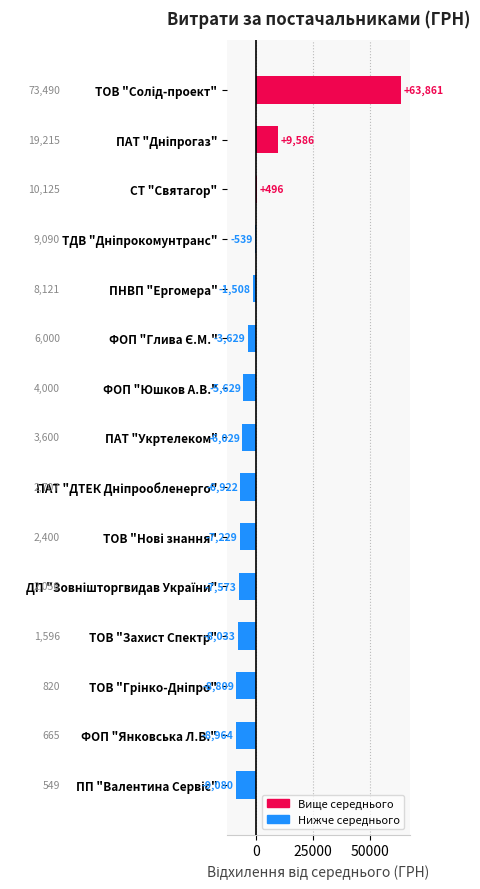

What is the minimum value shown in the chart?

-9080.3